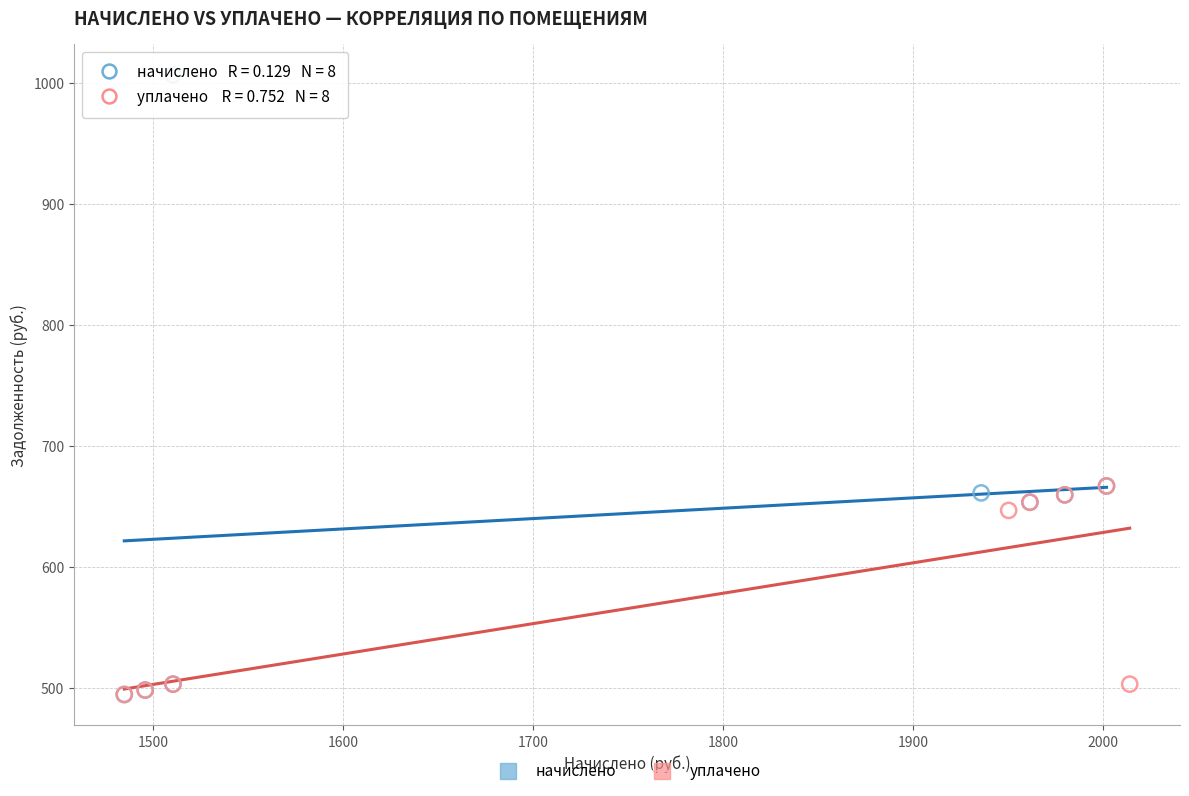

Which series has the widest spread of Y values?

начислено